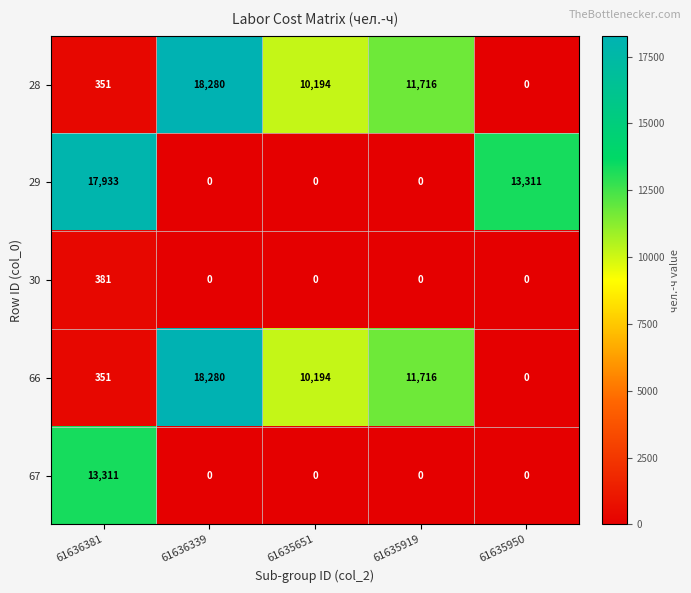

Read the 29 value at 61636381, to the nearest 50.

17950